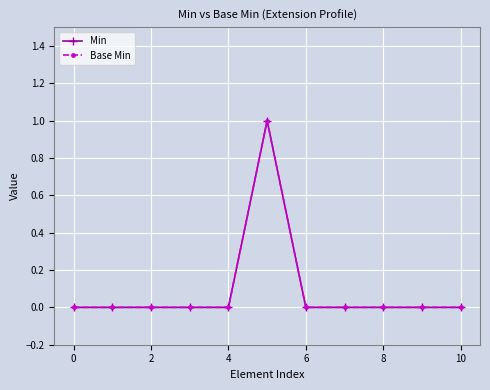

Reading left to right, transcribe all the data shown in this chart.

Min: 0	0	0	0	0	1	0	0	0	0	0
Base Min: 0	0	0	0	0	1	0	0	0	0	0